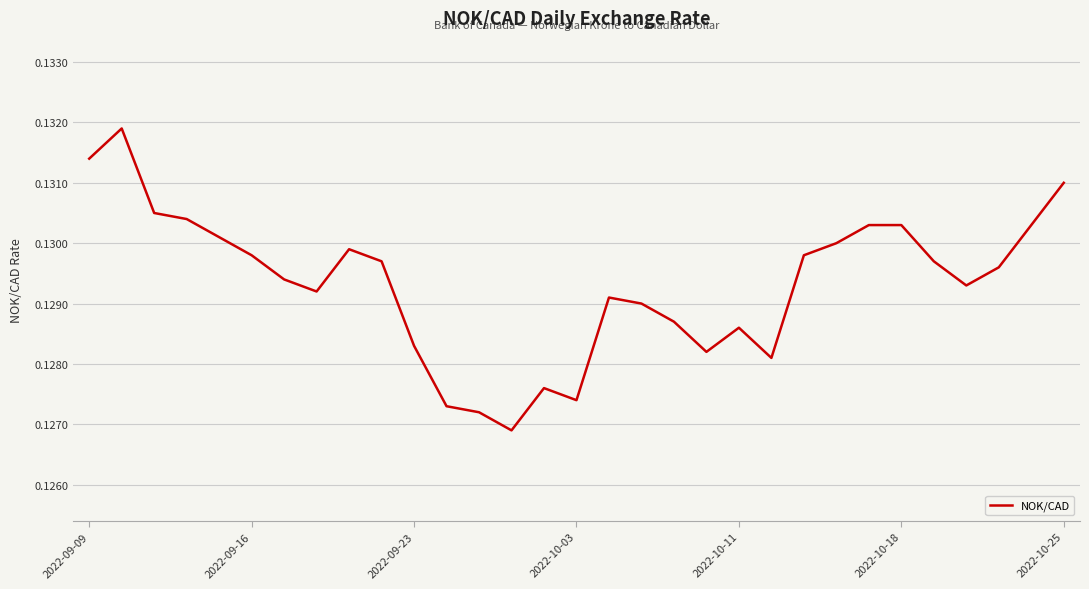

What is the smallest value displayed?

0.1